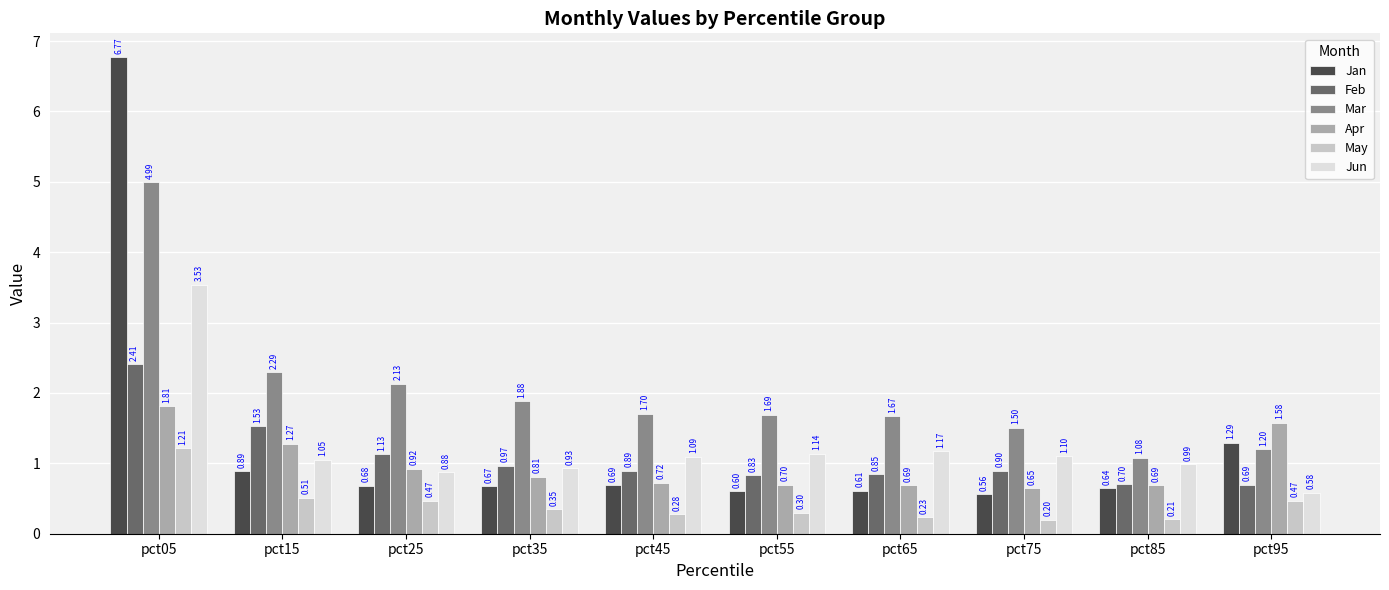

List the labels in order of Mar value, largest first.

pct05, pct15, pct25, pct35, pct45, pct55, pct65, pct75, pct95, pct85